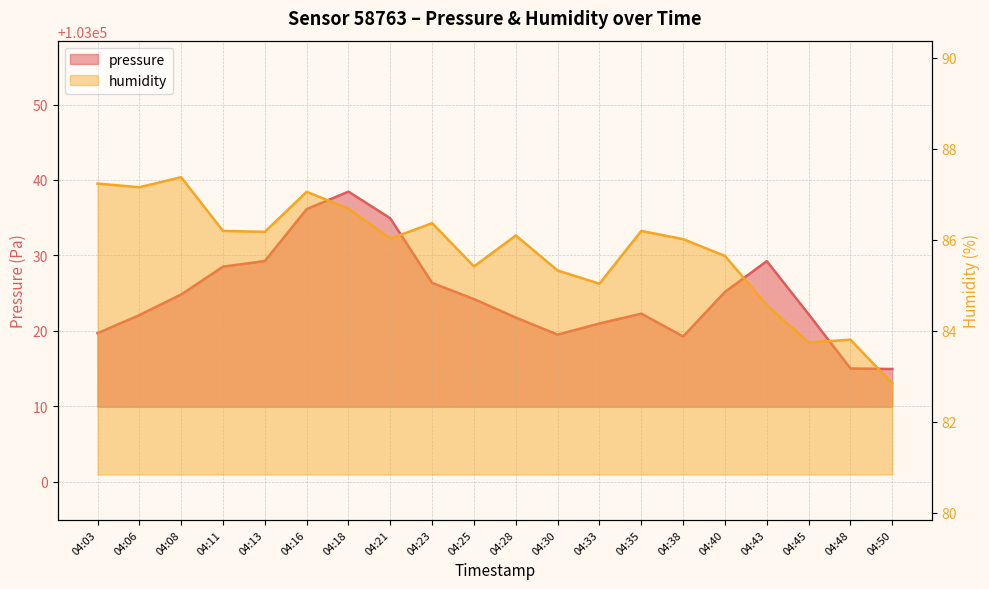

Reading left to right, extract all data points from this chart.

pressure: 103019.7	103022.1	103024.8	103028.5	103029.3	103036.1	103038.5	103034.9	103026.4	103024.2	103021.8	103019.5	103021.0	103022.3	103019.3	103025.2	103029.2	103022.2	103015.0	103015.0
humidity: 87.2	87.2	87.4	86.2	86.2	87.0	86.7	86.0	86.4	85.4	86.1	85.3	85.0	86.2	86.0	85.6	84.6	83.7	83.8	82.8